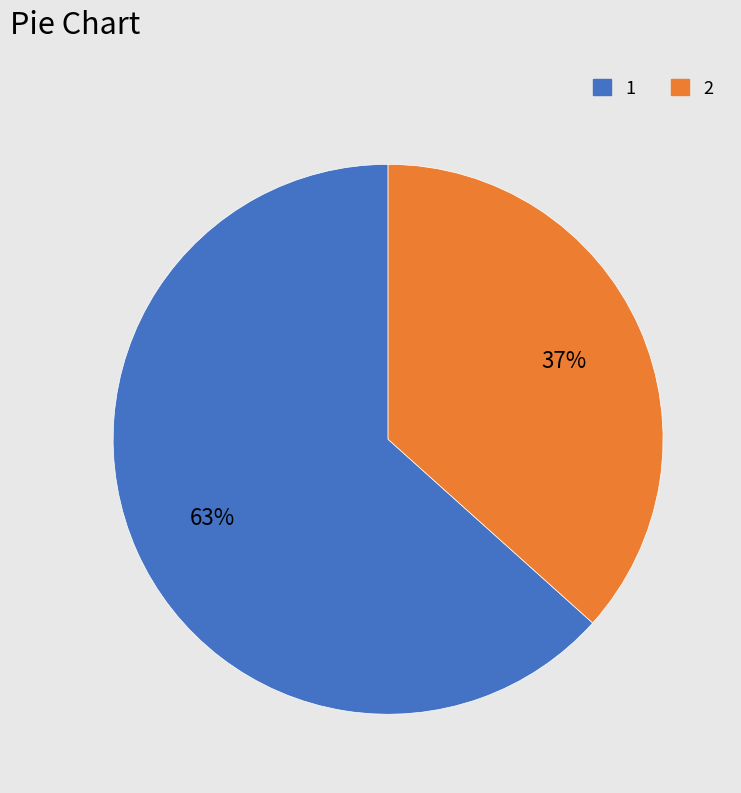

Which category has the smallest portion of the pie?

2